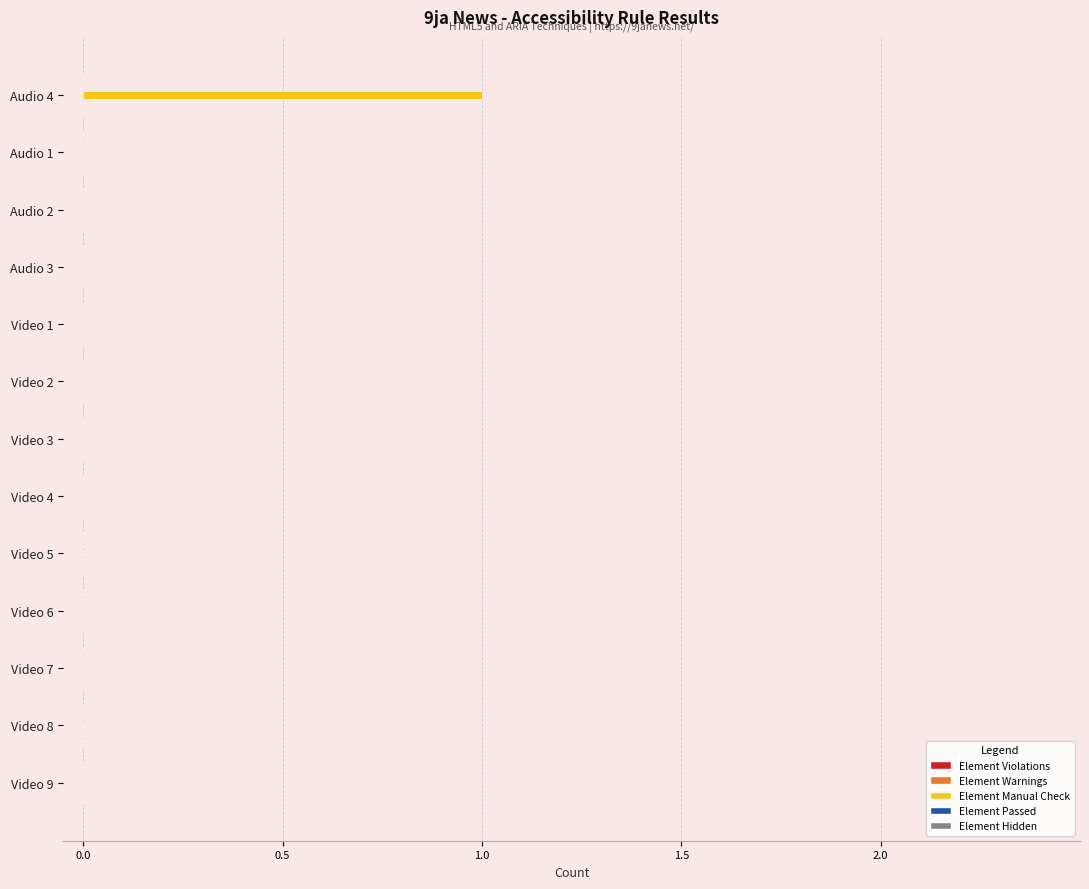

Between Audio 2 and Audio 4, which is larger?

Audio 4